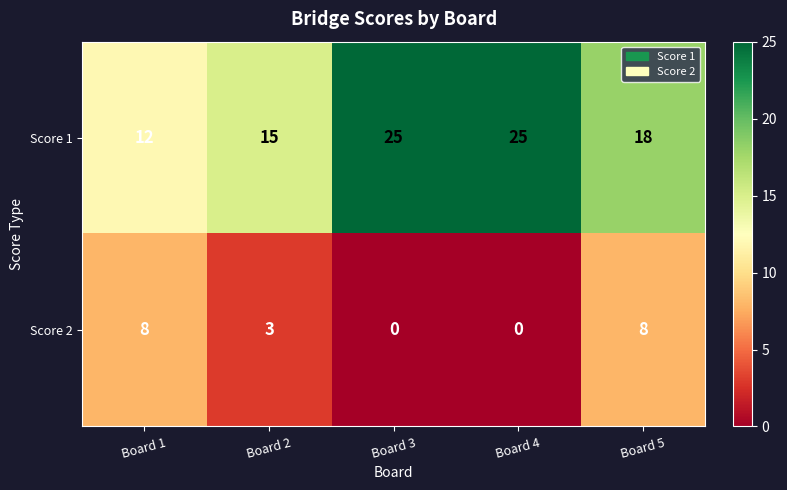

Reading left to right, extract all data points from this chart.

Score 1: 12	15	25	25	18
Score 2: 8	3	0	0	8